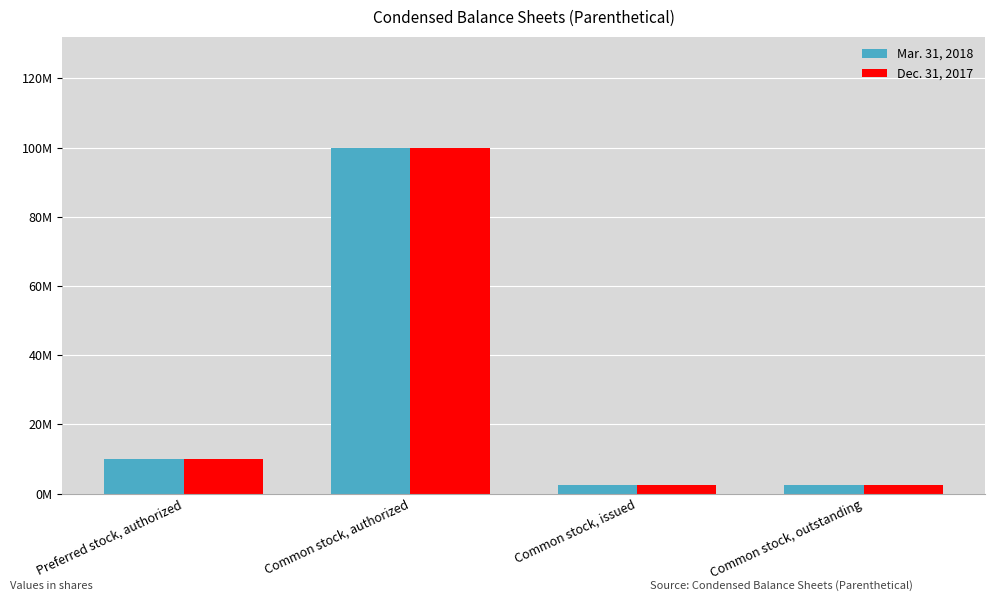

At which label does Dec. 31, 2017 reach its peak?

Common stock, authorized